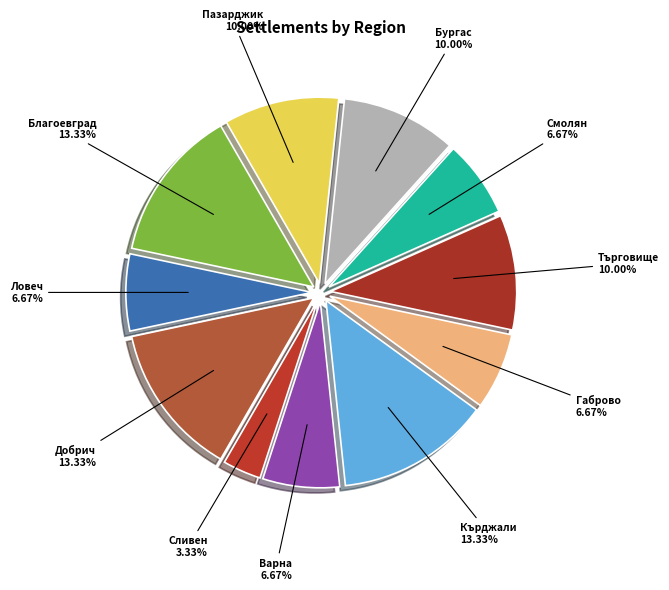

Which has a higher value, Смолян 6.67% or Бургас 10.00%?

Бургас 10.00%